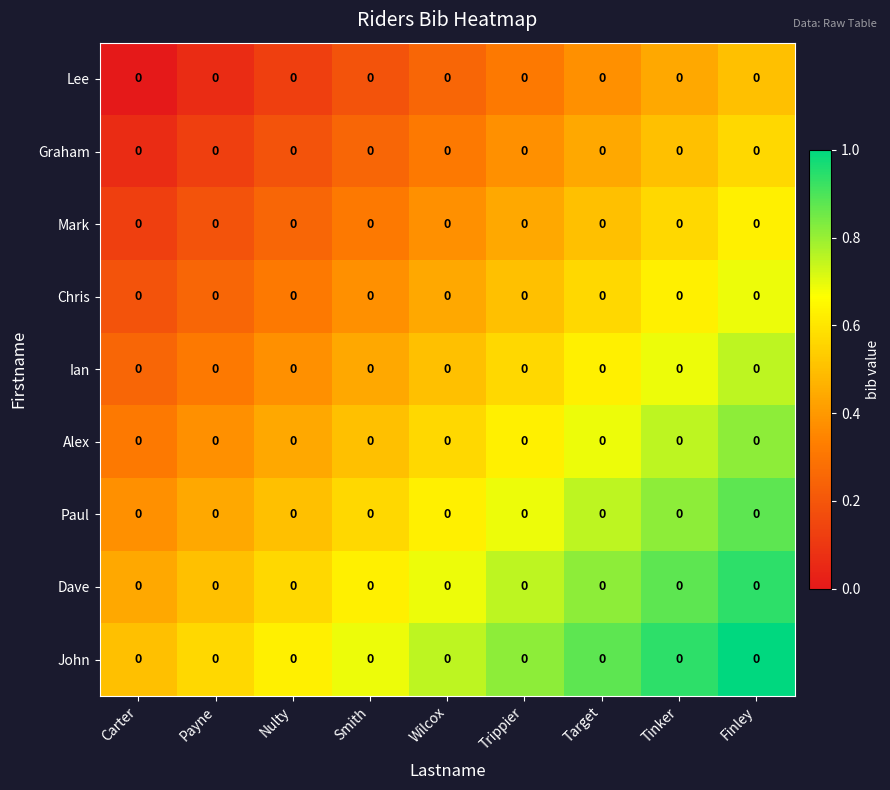

How many categories are shown in the chart?

9